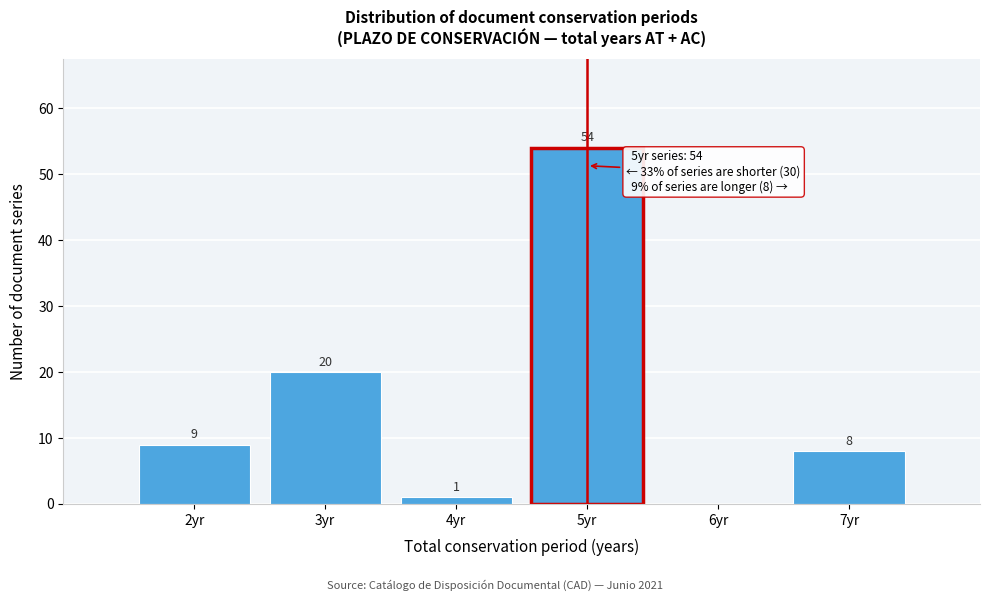

Over which range of the x-axis is the bar tallest?

4.5 to 5.5